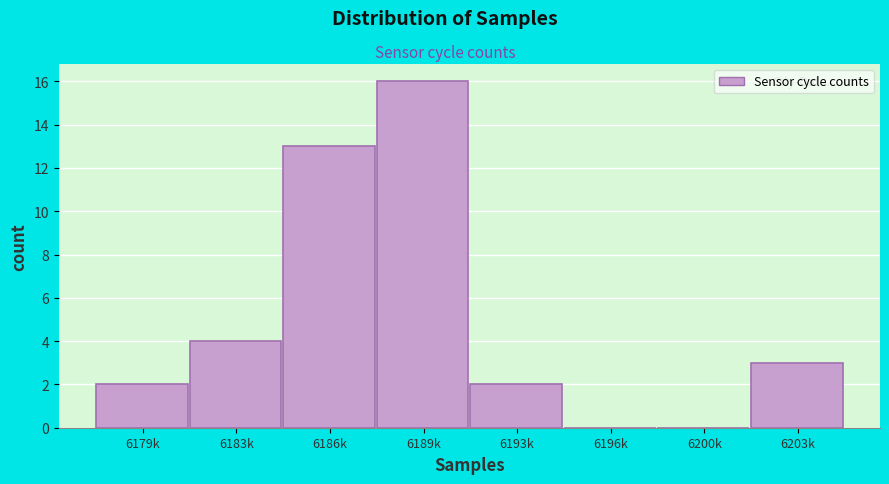

Reading left to right, transcribe all the data shown in this chart.

6179k=2	6183k=4	6186k=13	6189k=16	6193k=2	6196k=0	6200k=0	6203k=3